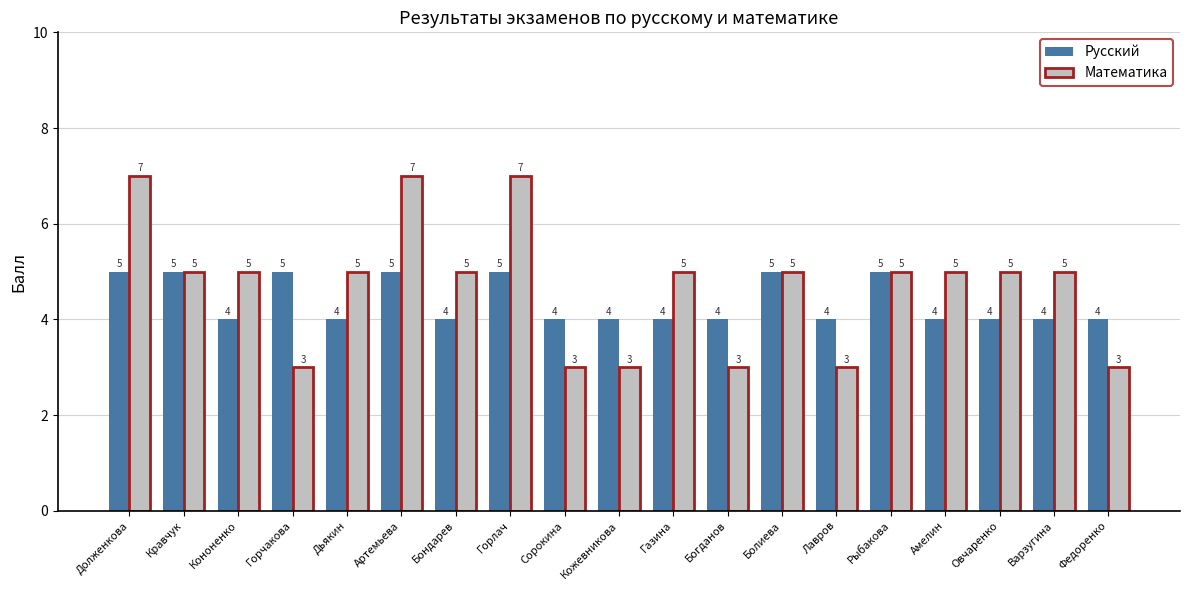

Which series has the largest total across all categories?

Математика